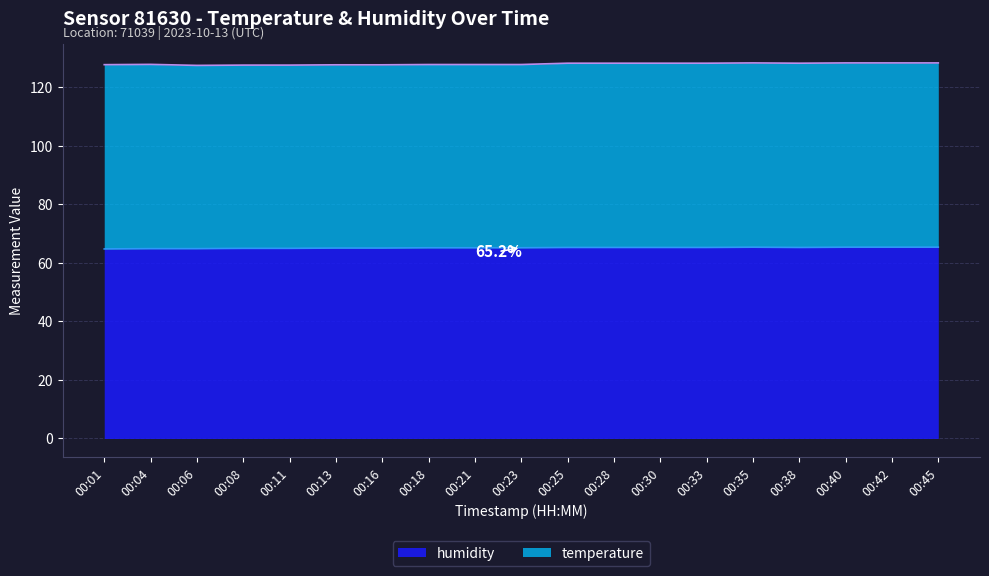

How many values are between 65 and 66?

16